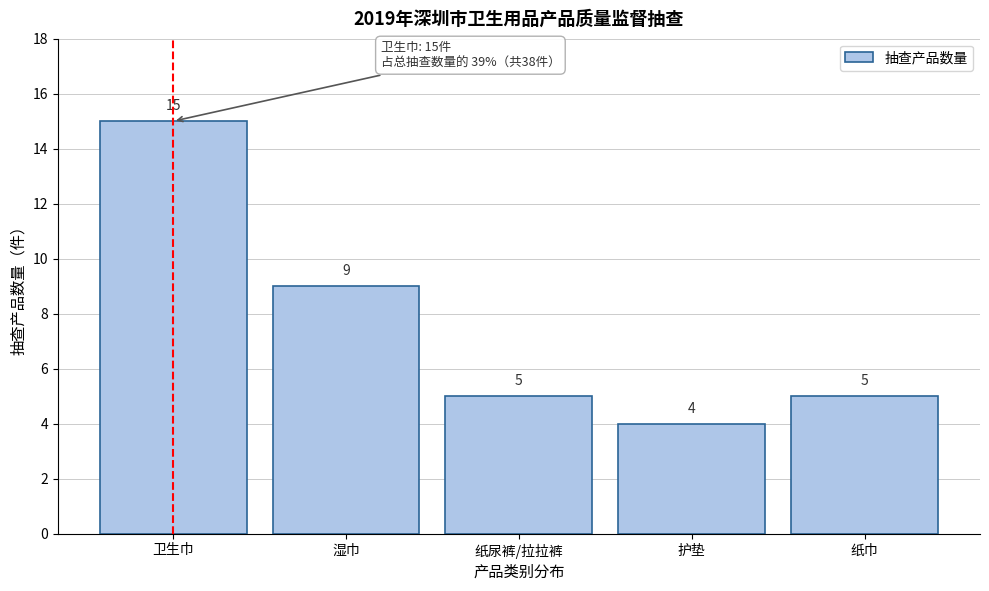

Reading right to left, list all the values displayed in this chart.

纸巾=5	护垫=4	纸尿裤/拉拉裤=5	湿巾=9	卫生巾=15